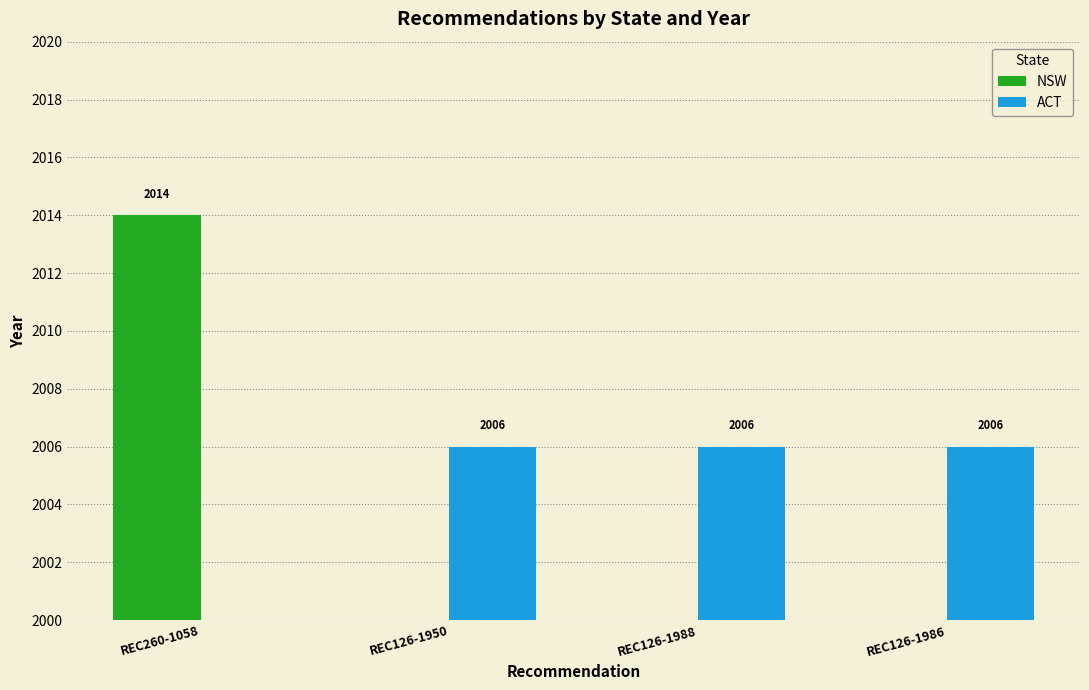

Between REC126-1988 and REC126-1950, which is larger?

REC126-1950